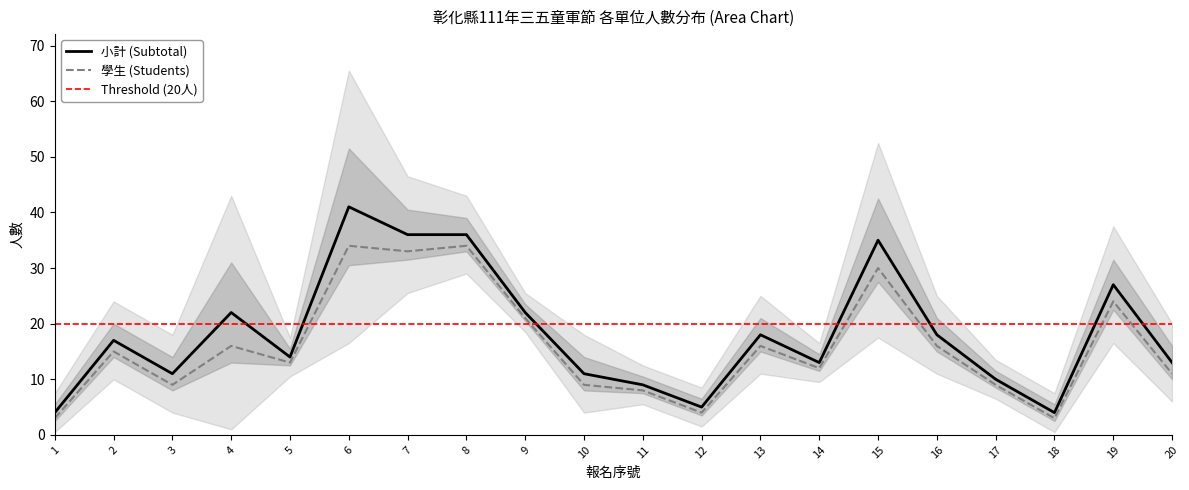

True or false: students has a value of 30 at 9.

False